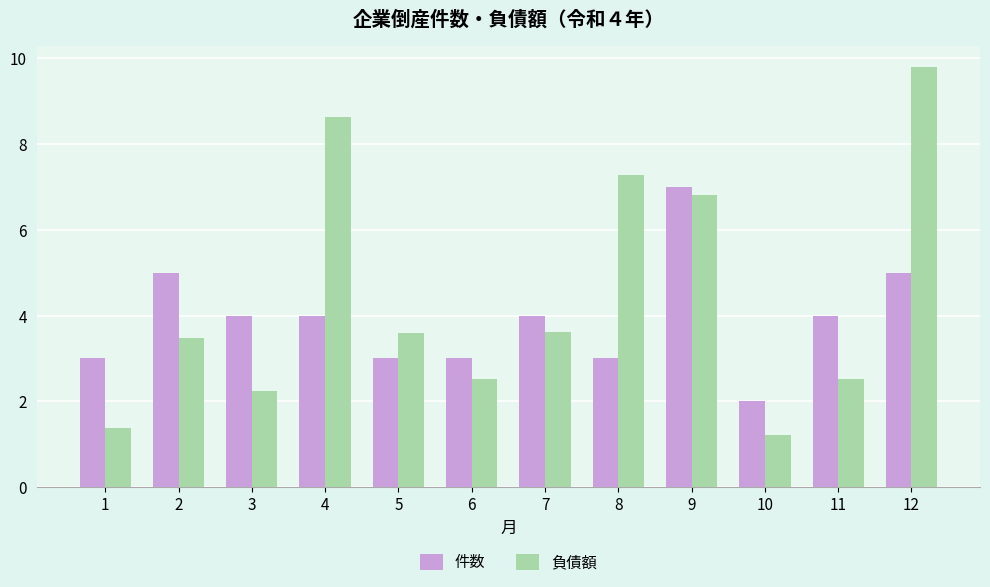

What is the lowest value of the 負債額 series?

1.2